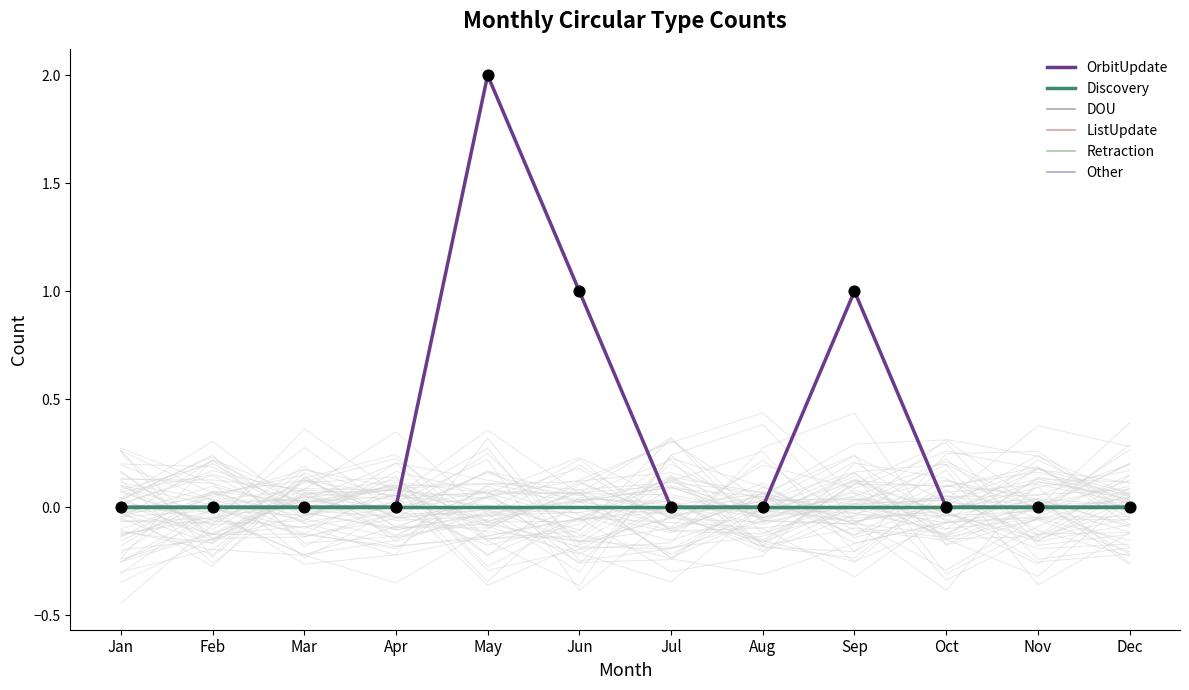

What are all the series names shown in the legend?

OrbitUpdate, Discovery, DOU, ListUpdate, Retraction, Other